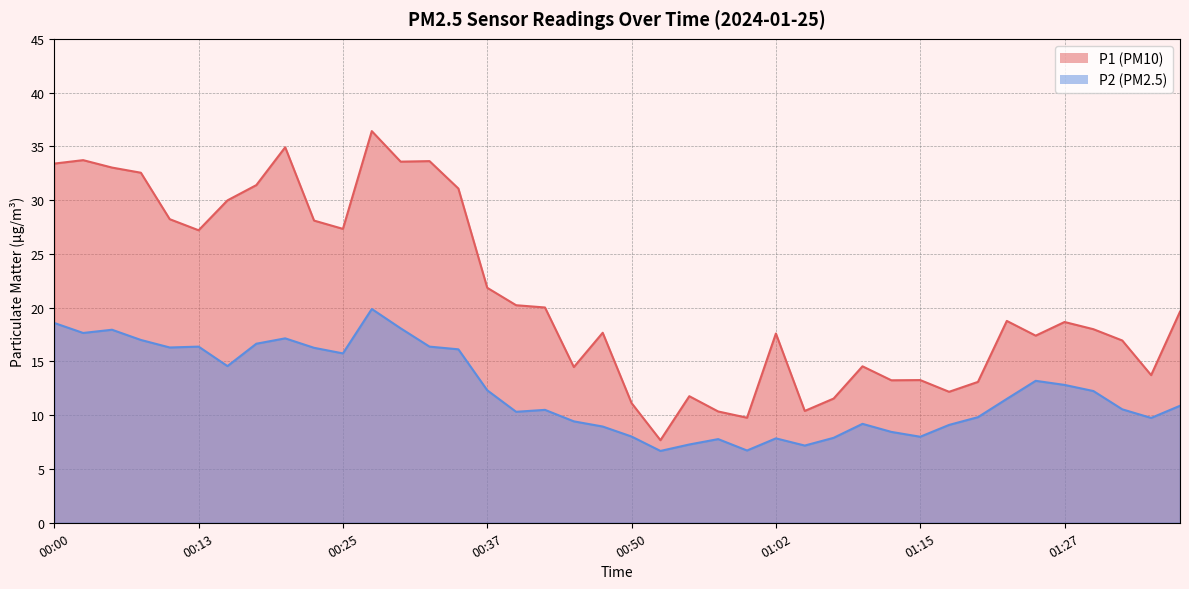

Is it true that P1 equals 7.5 at 01:02?

False